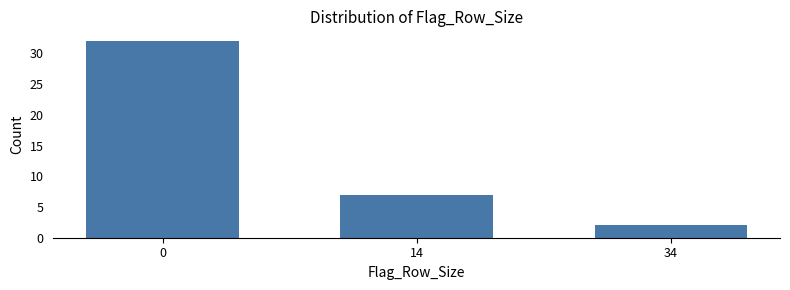

Reading right to left, extract all data points from this chart.

2	7	32